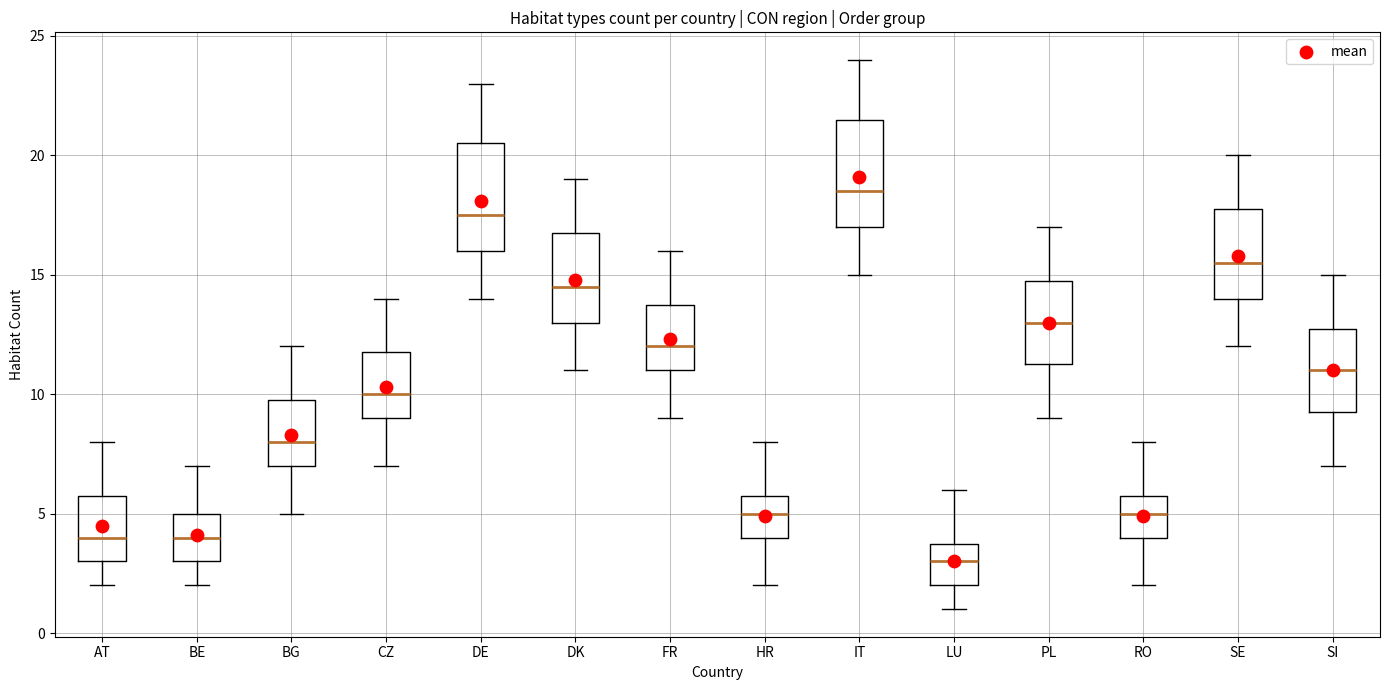

Which box has the highest median line?

IT